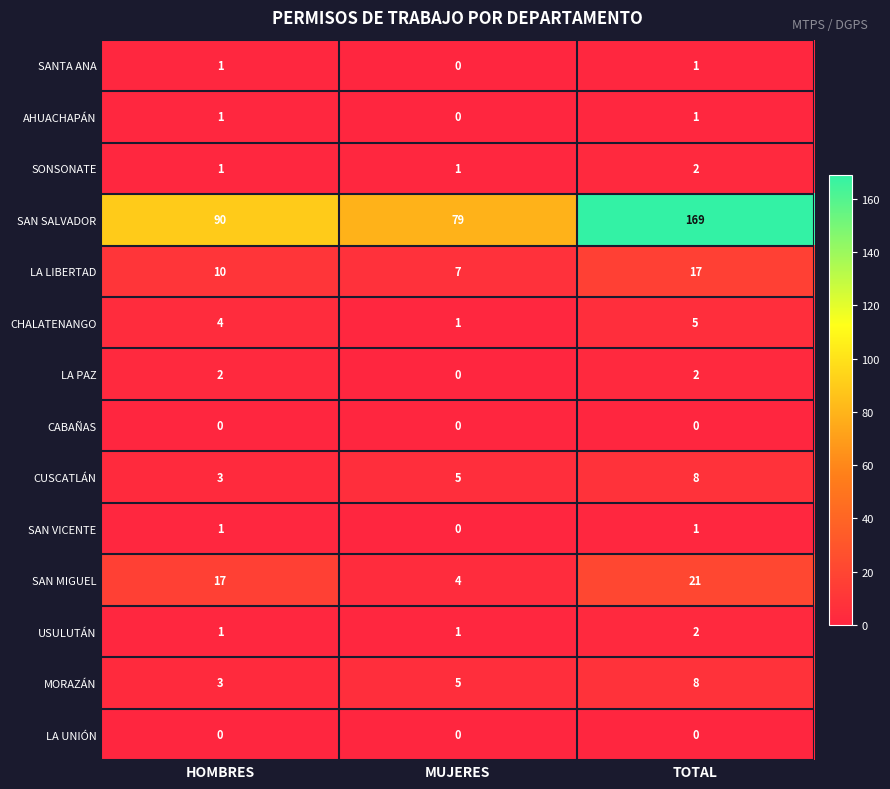

Rank the categories by SAN MIGUEL value from lowest to highest.

MUJERES, HOMBRES, TOTAL